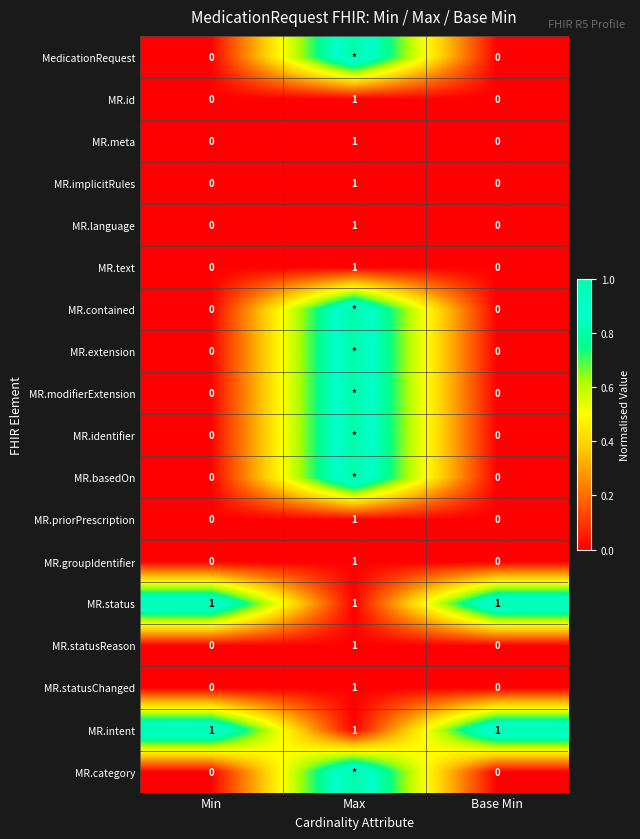

Is it true that MR.meta equals -1 at Min?

False